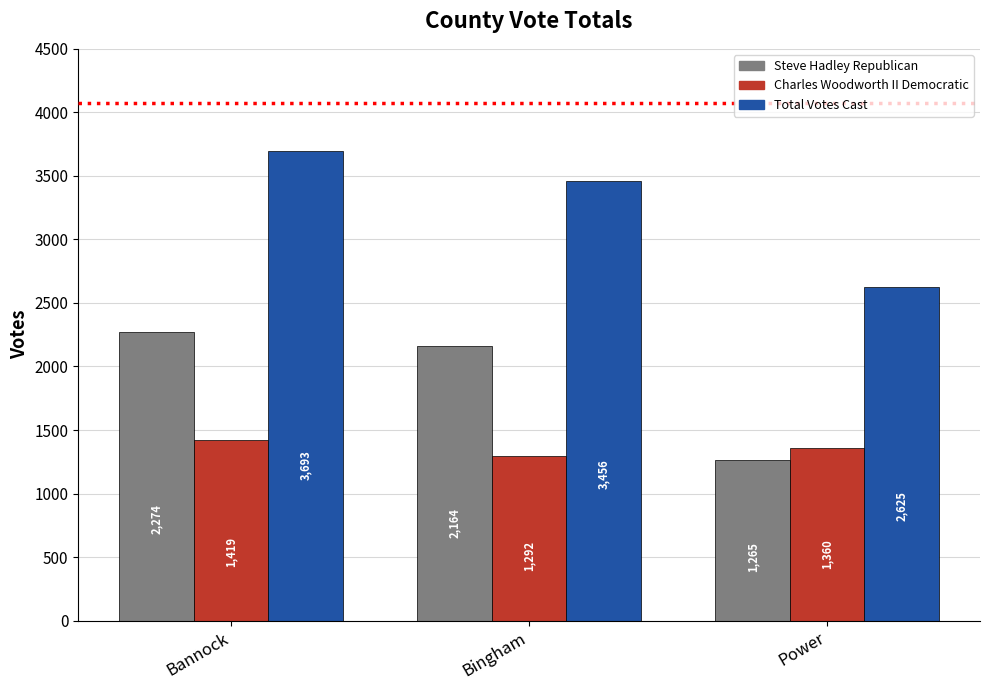

What is the difference between the highest and lowest values at Power?

1360